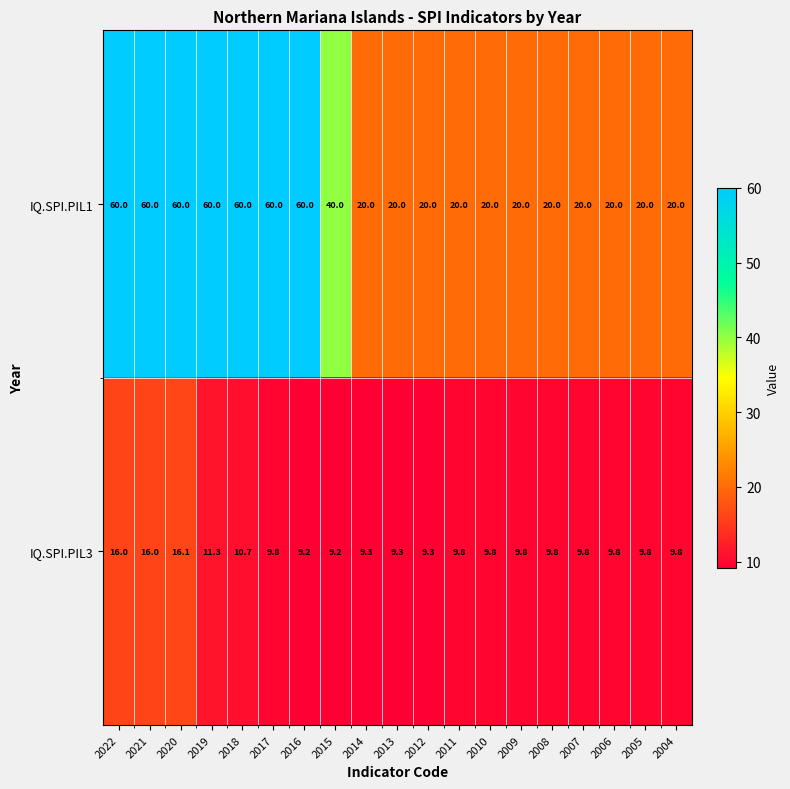

Is it true that IQ.SPI.PIL1 equals 22.3 at 2018?

False